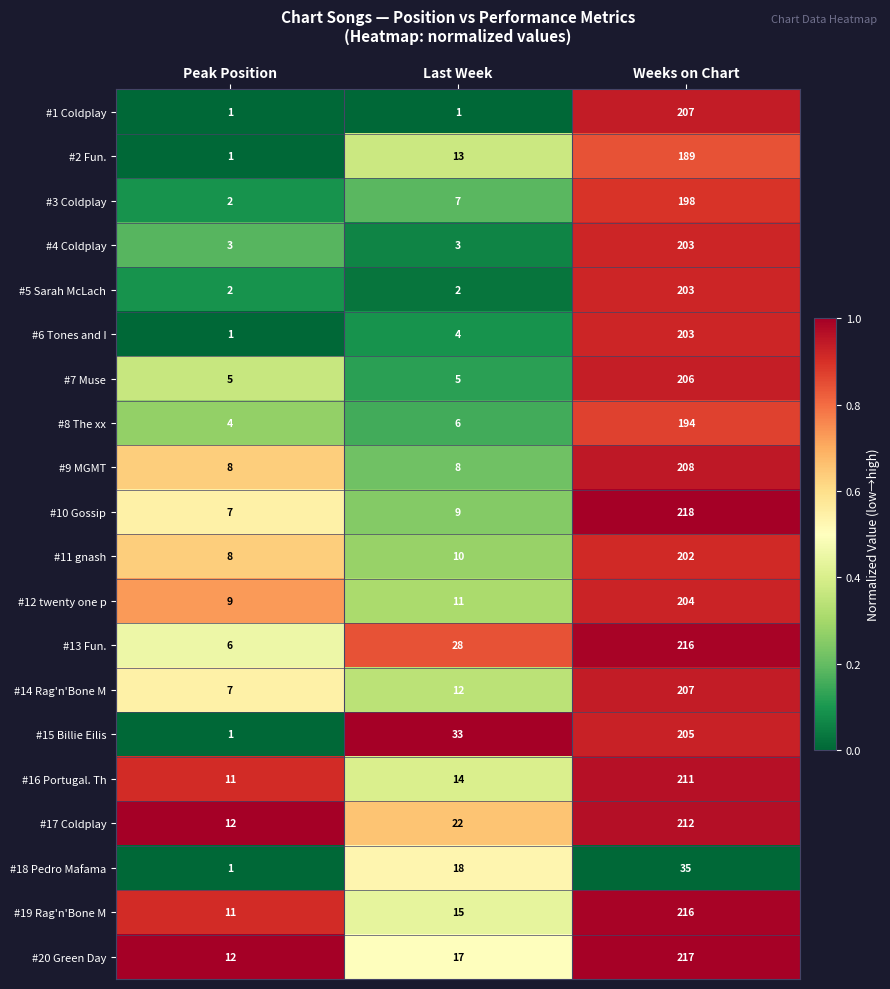

How many categories are shown in the chart?

3